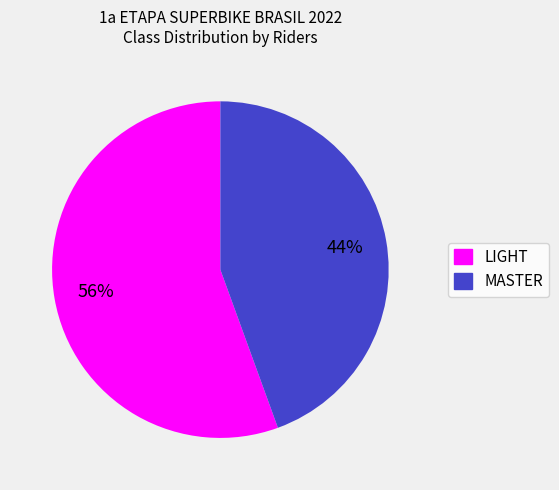

To the nearest percent, what is the combined percentage of LIGHT and MASTER?

100%